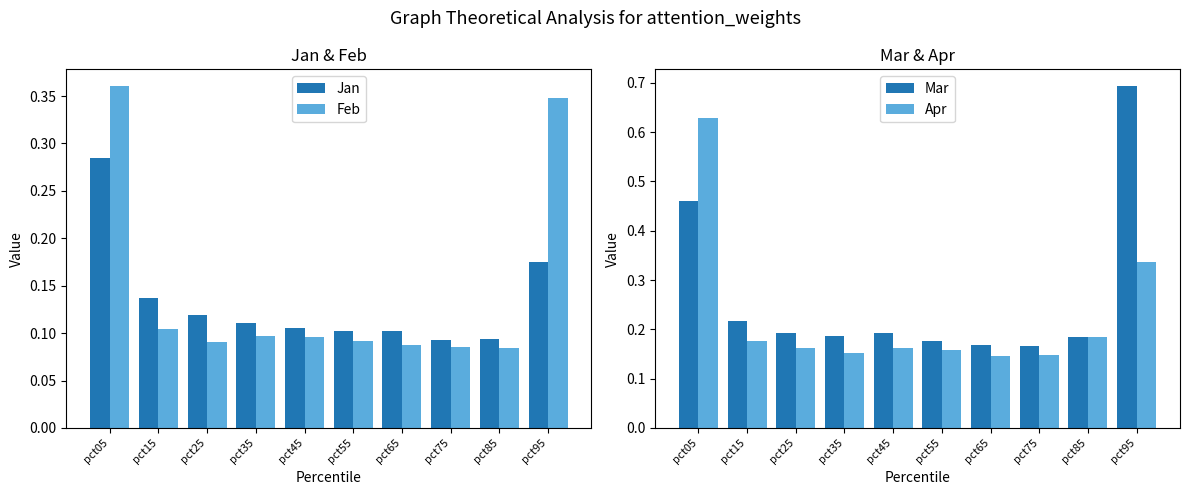

What is the difference between the second highest and minimum values in the Feb series?

0.3